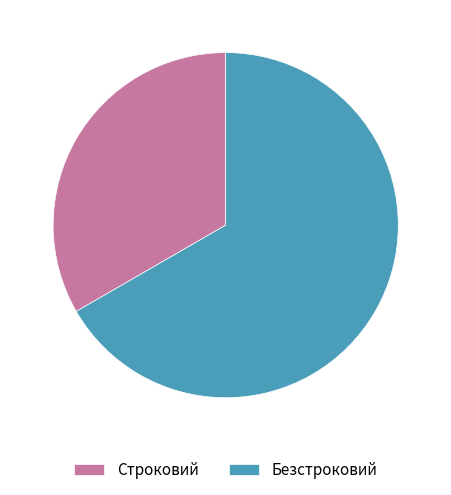

Which slice is the largest?

Безстроковий